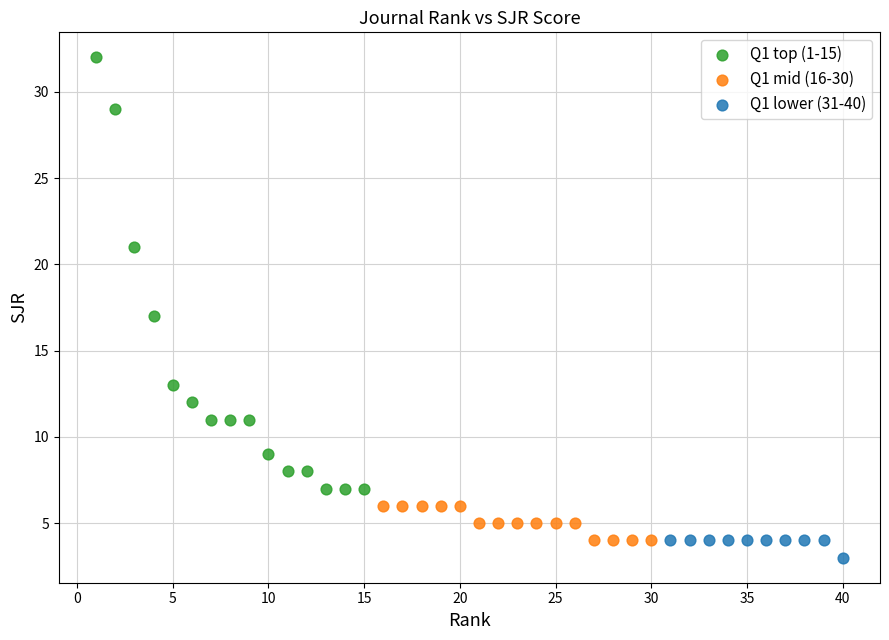

Which series has the widest spread of Y values?

Q1 top (1-15)